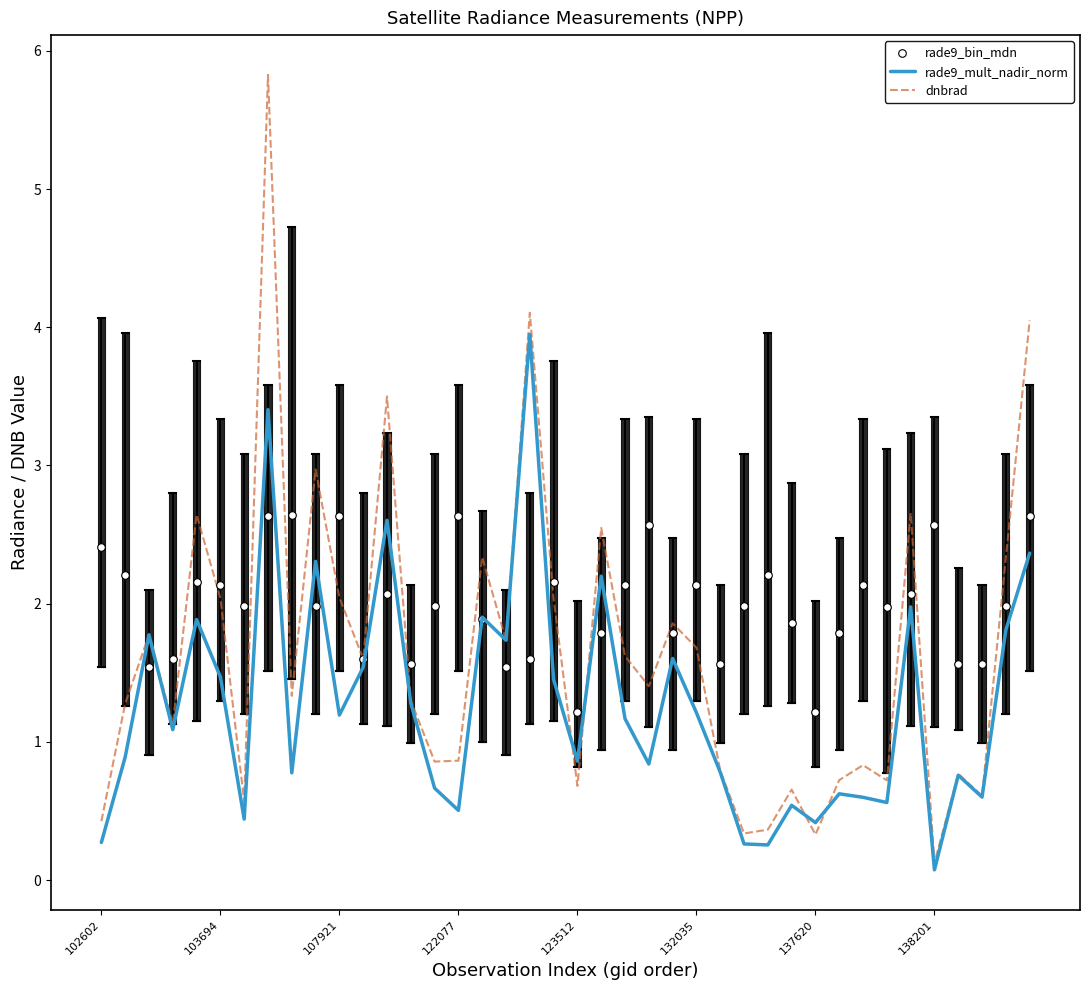

At which label does rade9_mult_nadir_norm reach its minimum?

138201